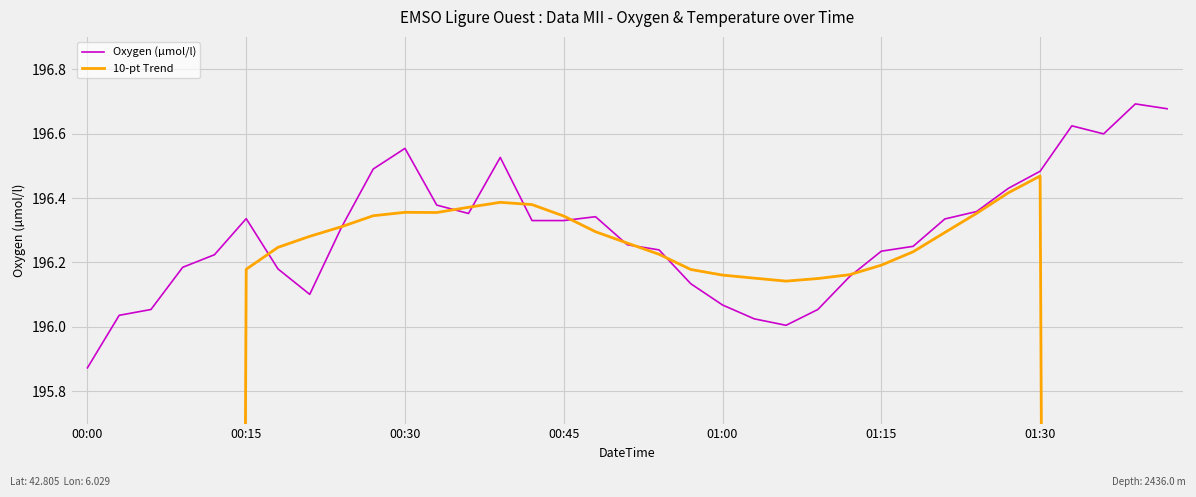

Reading right to left, transcribe all the data shown in this chart.

Oxygen (µmol/l): 196.7	196.7	196.6	196.6	196.5	196.4	196.4	196.3	196.2	196.2	196.2	196.1	196.0	196.0	196.1	196.1	196.2	196.3	196.3	196.3	196.3	196.5	196.4	196.4	196.6	196.5	196.3	196.1	196.2	196.3	196.2	196.2	196.1	196.0	195.9
10-pt Trend: 118.0	137.6	157.2	176.8	196.5	196.4	196.4	196.3	196.2	196.2	196.2	196.2	196.1	196.2	196.2	196.2	196.2	196.3	196.3	196.3	196.4	196.4	196.4	196.4	196.4	196.3	196.3	196.3	196.2	196.2	176.5	156.9	137.3	117.7	98.0